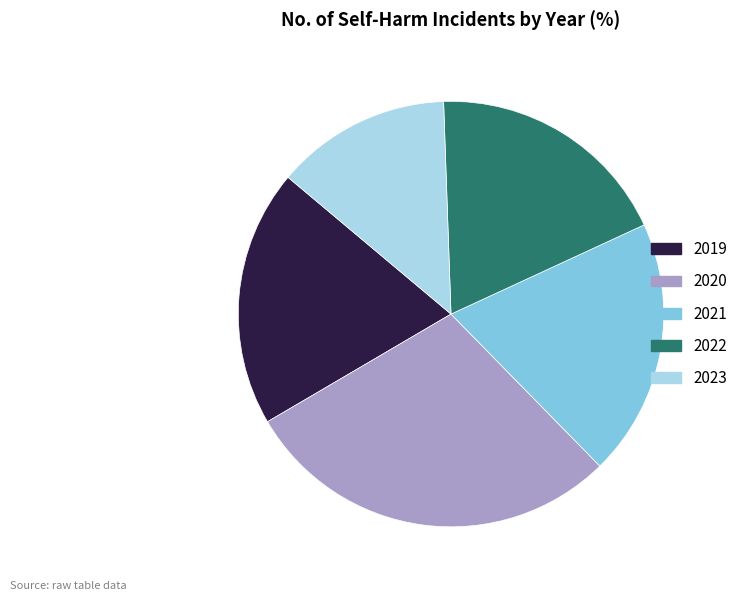

Which slice is the smallest?

2023